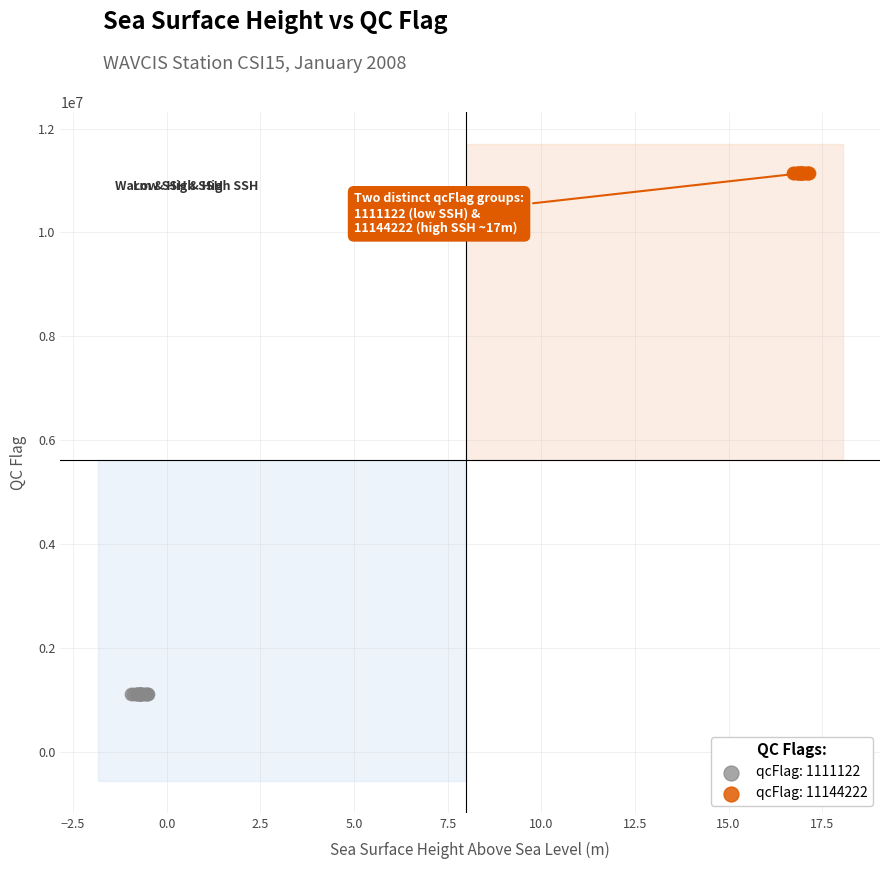

Which series reaches the maximum Y coordinate?

qcFlag: 11144222